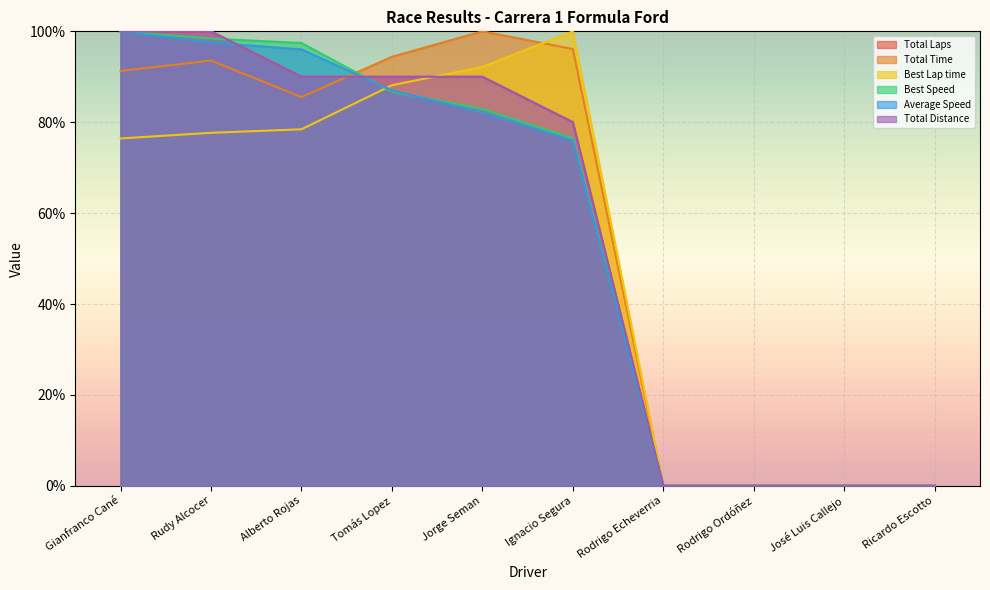

What are all the series names shown in the legend?

Total Laps, Total Time, Best Lap time, Best Speed, Average Speed, Total Distance